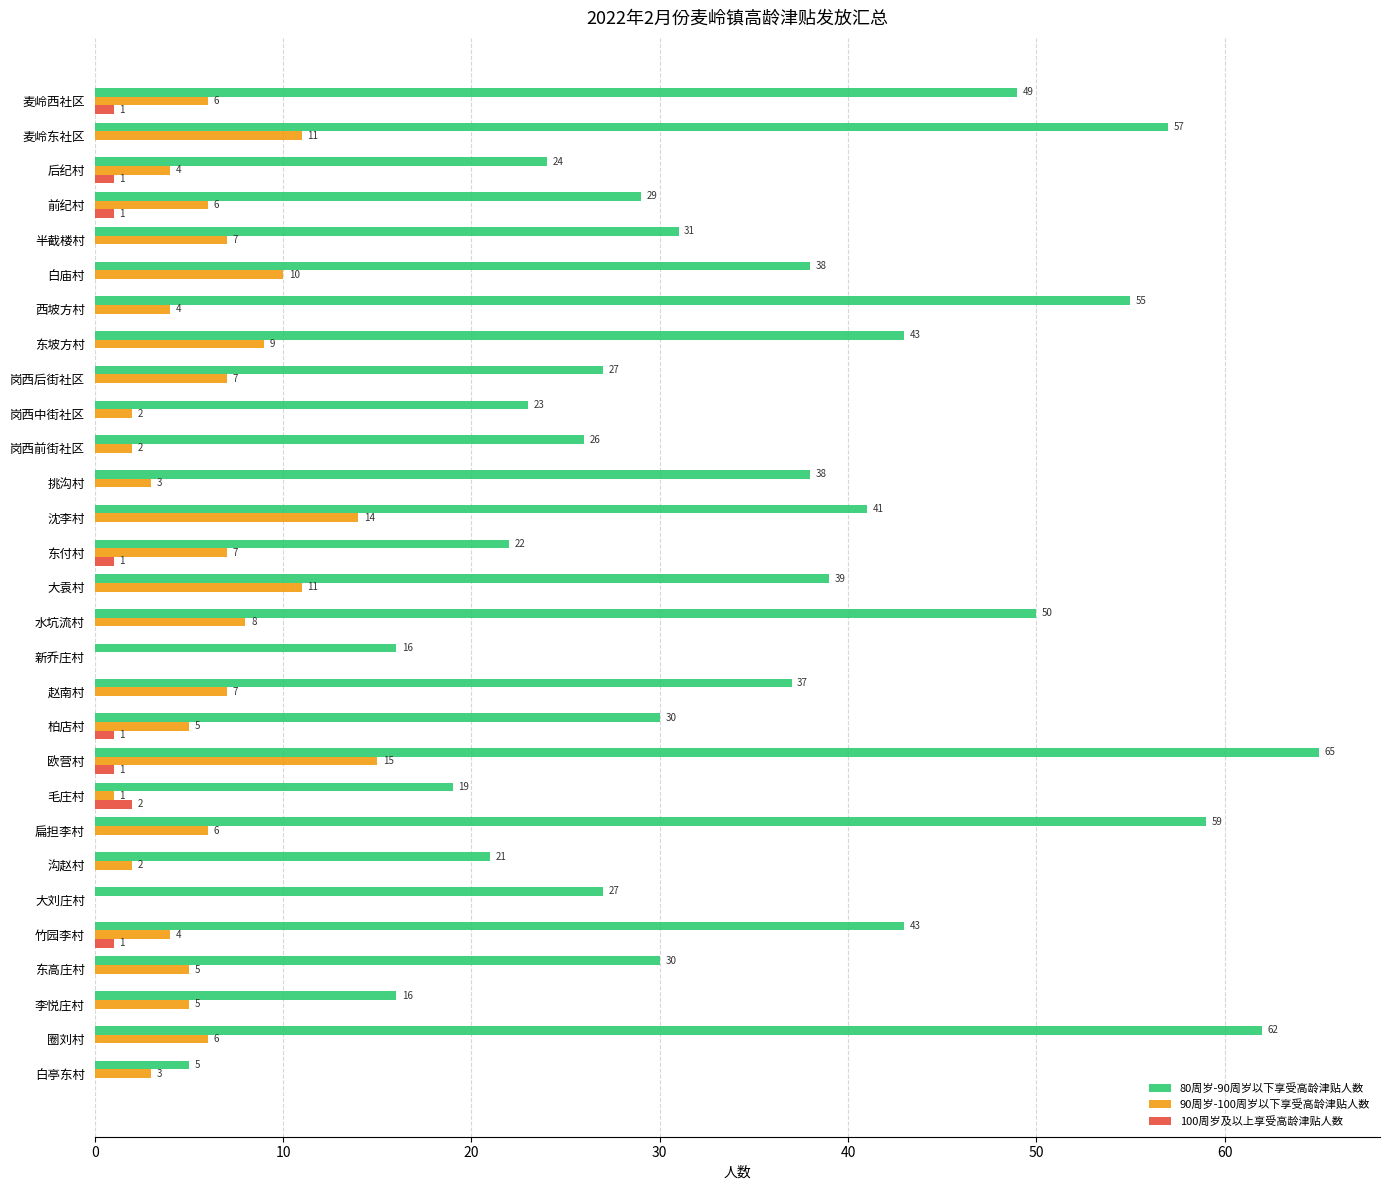

At which category does the chart reach its peak across all series?

欧营村